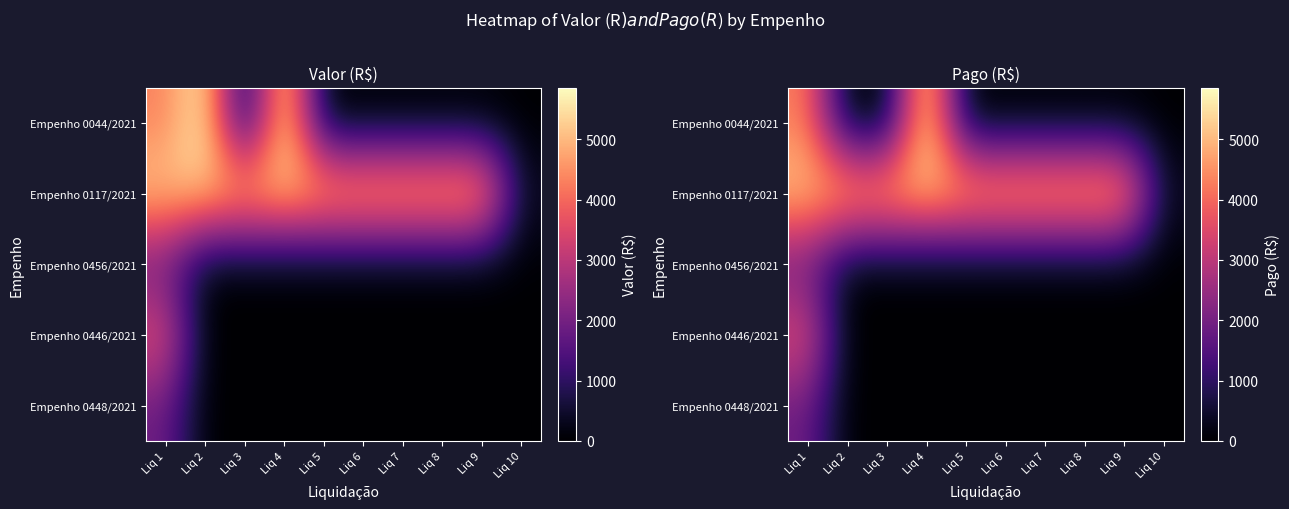

At which category does the chart reach its peak across all series?

Liq 4